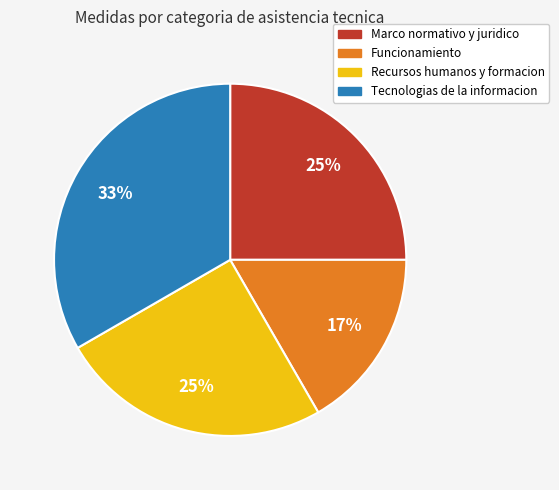

Is there a majority slice in this chart?

No